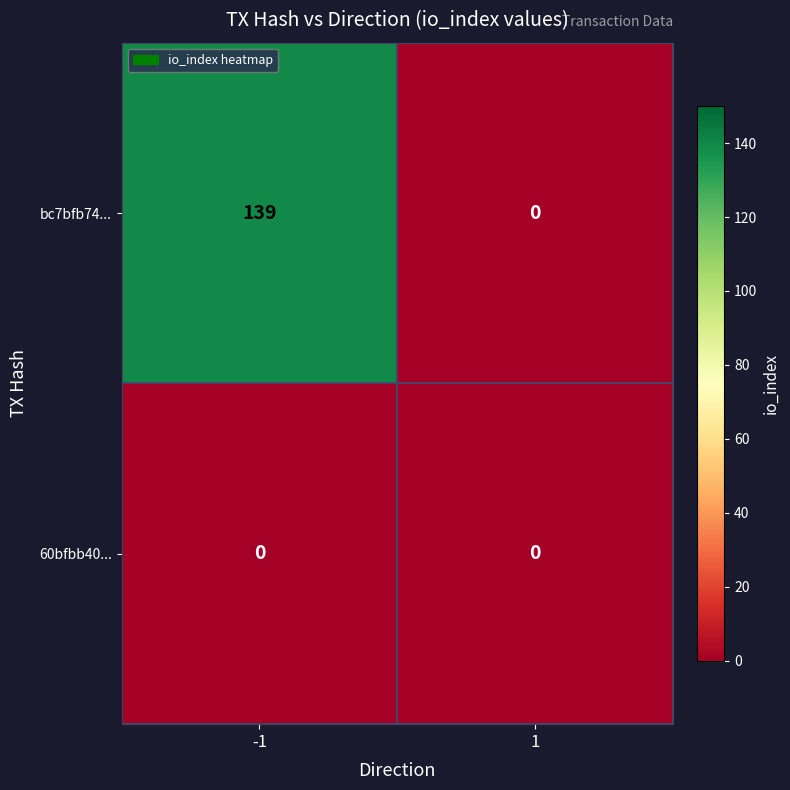

How many series are shown in this chart?

2